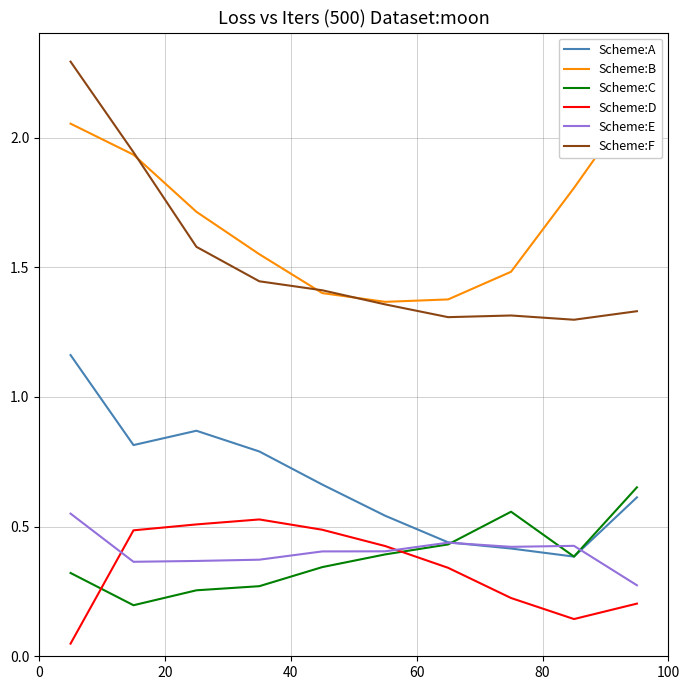

What are all the series names shown in the legend?

Scheme:A, Scheme:B, Scheme:C, Scheme:D, Scheme:E, Scheme:F